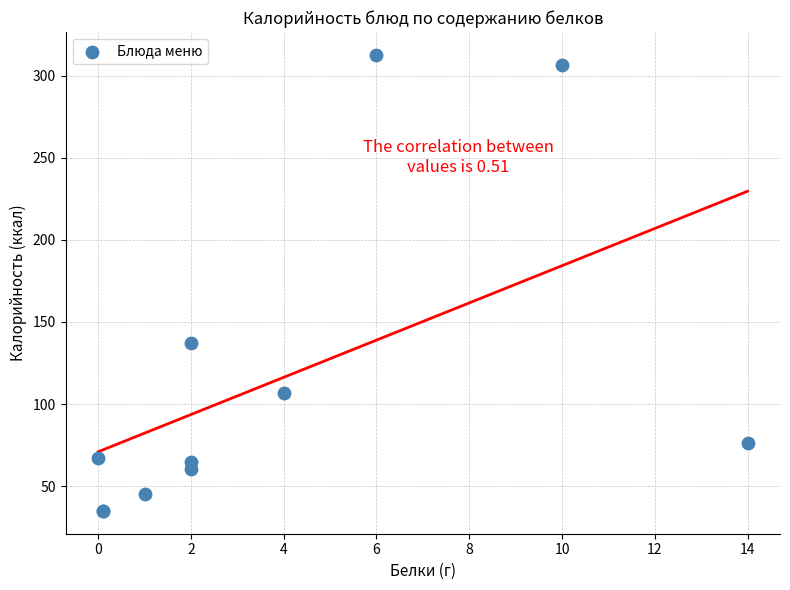

What Y value in the scatter plot is closest to 173?

137.5